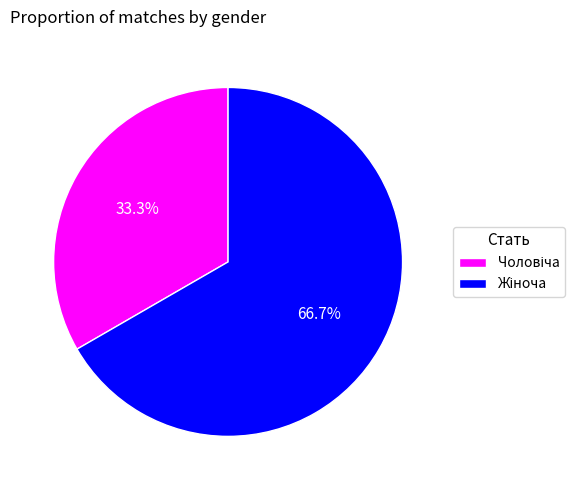

Does any single category account for the majority?

Yes